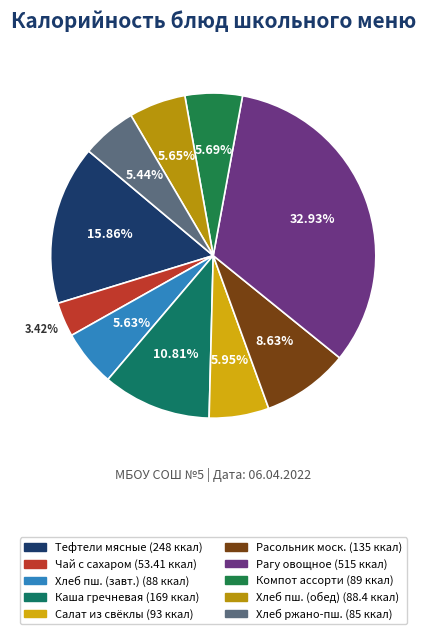

How many segments does this pie chart have?

10